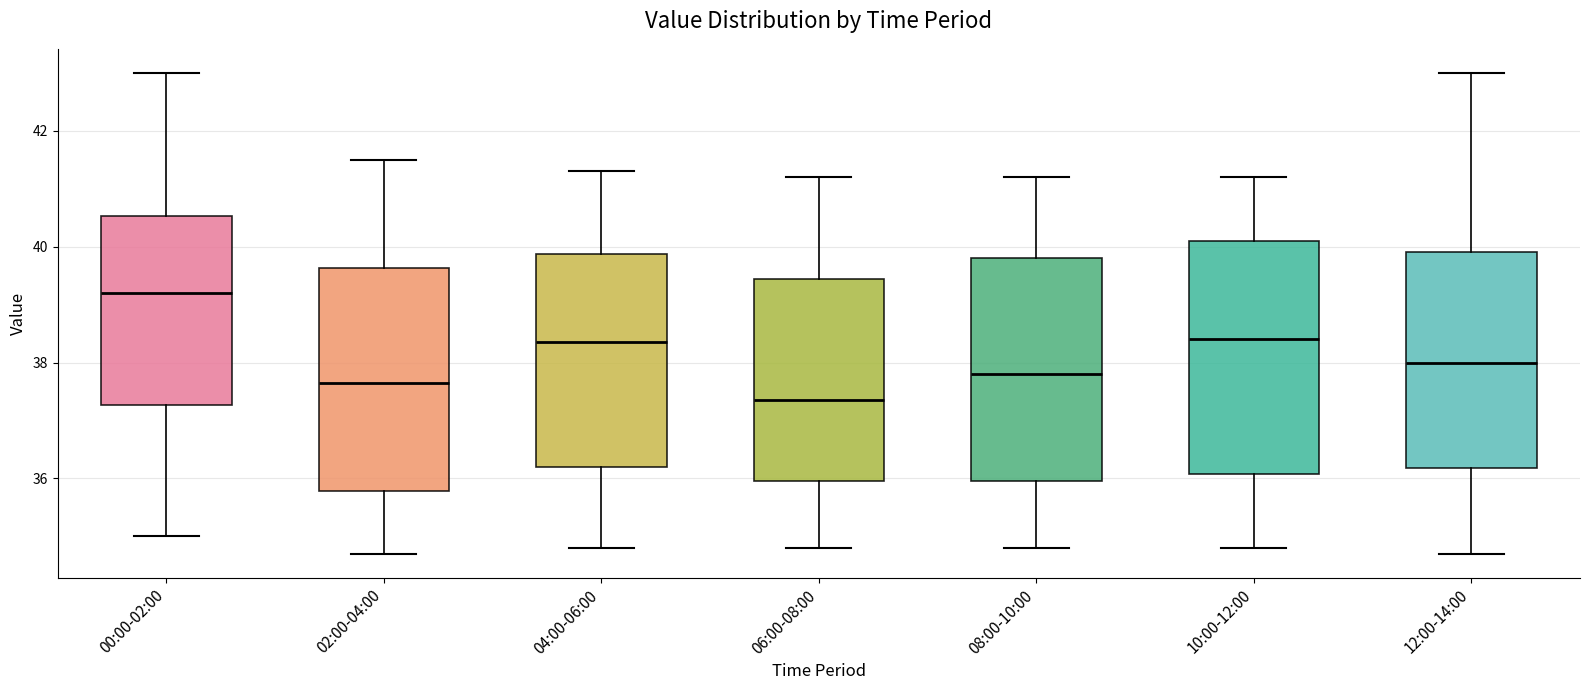

Reading left to right, read every box against the y-axis: the position of its median line, the range the box covers, and the ends of its whiskers. The values are not printed on the chart, so give them approximately, as read against the axis.

00:00-02:00: median 39.2, box 37.2 to 40.6, whiskers 35.0 to 43.0
02:00-04:00: median 37.6, box 35.8 to 39.6, whiskers 34.8 to 41.6
04:00-06:00: median 38.4, box 36.2 to 39.8, whiskers 34.8 to 41.4
06:00-08:00: median 37.4, box 36.0 to 39.4, whiskers 34.8 to 41.2
08:00-10:00: median 37.8, box 36.0 to 39.8, whiskers 34.8 to 41.2
10:00-12:00: median 38.4, box 36.0 to 40.2, whiskers 34.8 to 41.2
12:00-14:00: median 38.0, box 36.2 to 40.0, whiskers 34.8 to 43.0